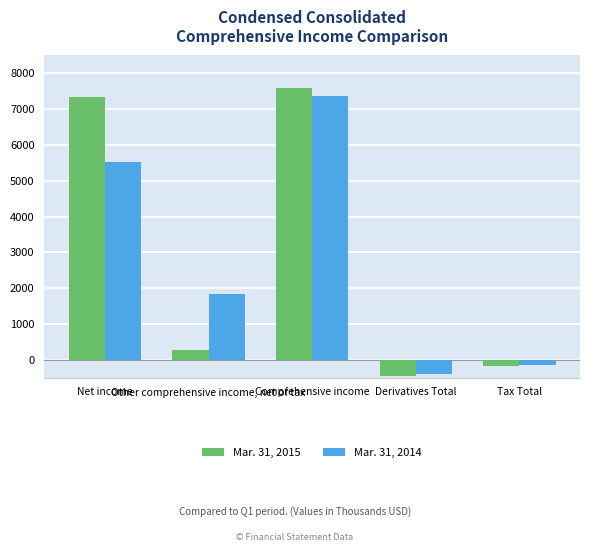

Reading left to right, list all the values displayed in this chart.

Mar. 31, 2015: Net income=7332	Other comprehensive income, net of tax=271	Comprehensive income=7603	Derivatives Total=-464	Tax Total=-176
Mar. 31, 2014: Net income=5517	Other comprehensive income, net of tax=1845	Comprehensive income=7362	Derivatives Total=-403	Tax Total=-153